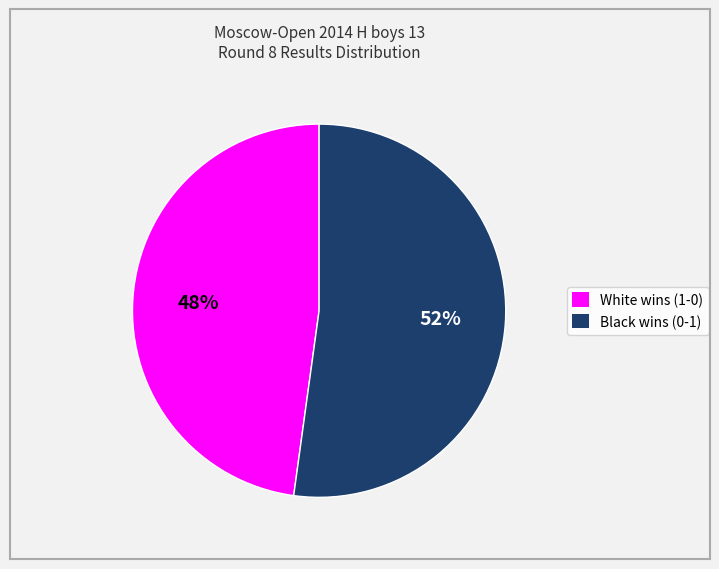

What percentage is the Black wins (0-1) slice, to the nearest percent?

52%